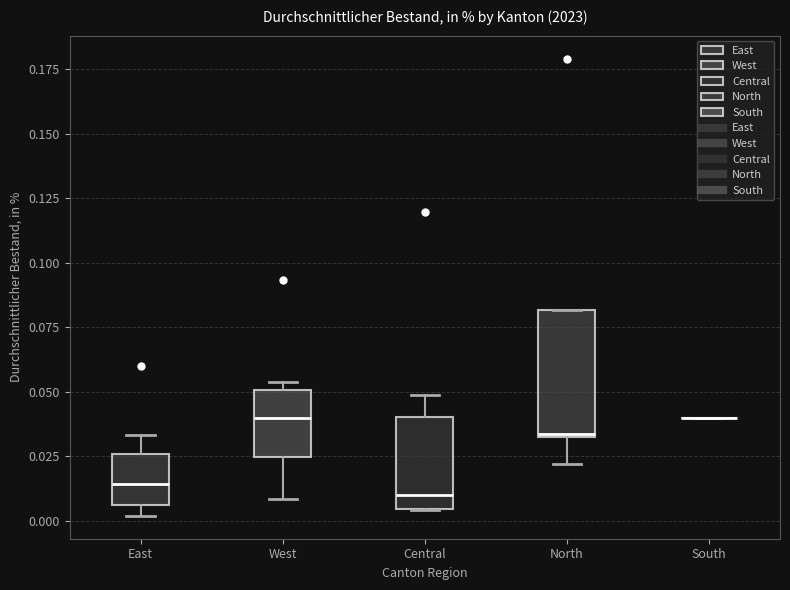

Reading left to right, transcribe this box plot: for each box, give where its median line is, the range the box spans, and where its two whiskers end, as read against the y-axis. The values are not printed on the chart, so give them approximately, as read against the axis.

East: median 0.015, box 0.005 to 0.025, whiskers 0.000 to 0.035
West: median 0.040, box 0.025 to 0.050, whiskers 0.010 to 0.055
Central: median 0.010, box 0.005 to 0.040, whiskers 0.005 to 0.050
North: median 0.035, box 0.030 to 0.080, whiskers 0.020 to 0.080
South: box collapsed to a line at 0.040, whiskers 0.040 to 0.040